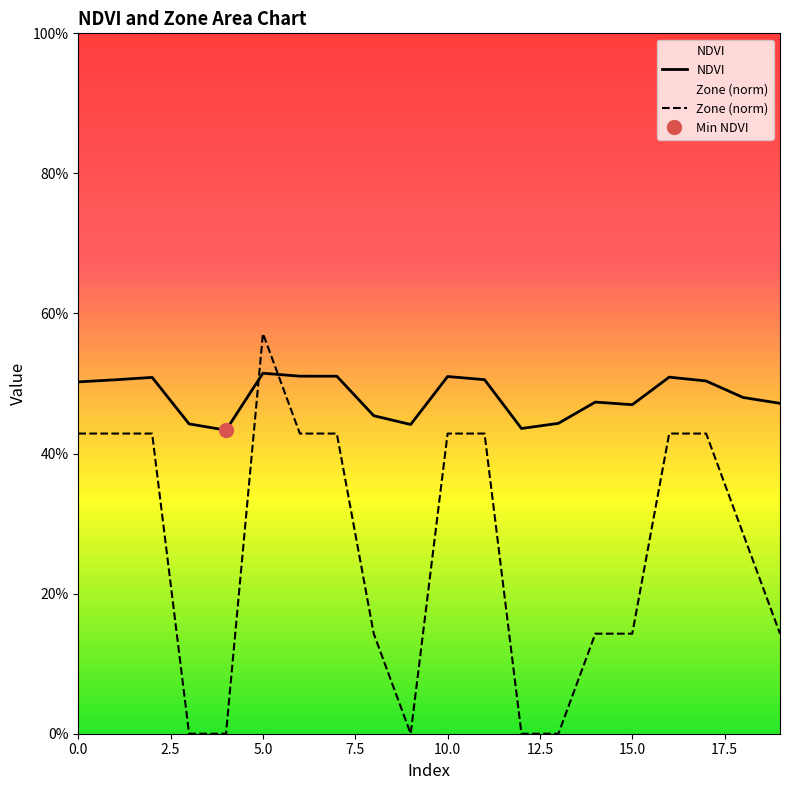

Which has a higher value, 17.5 or 2.5?

17.5